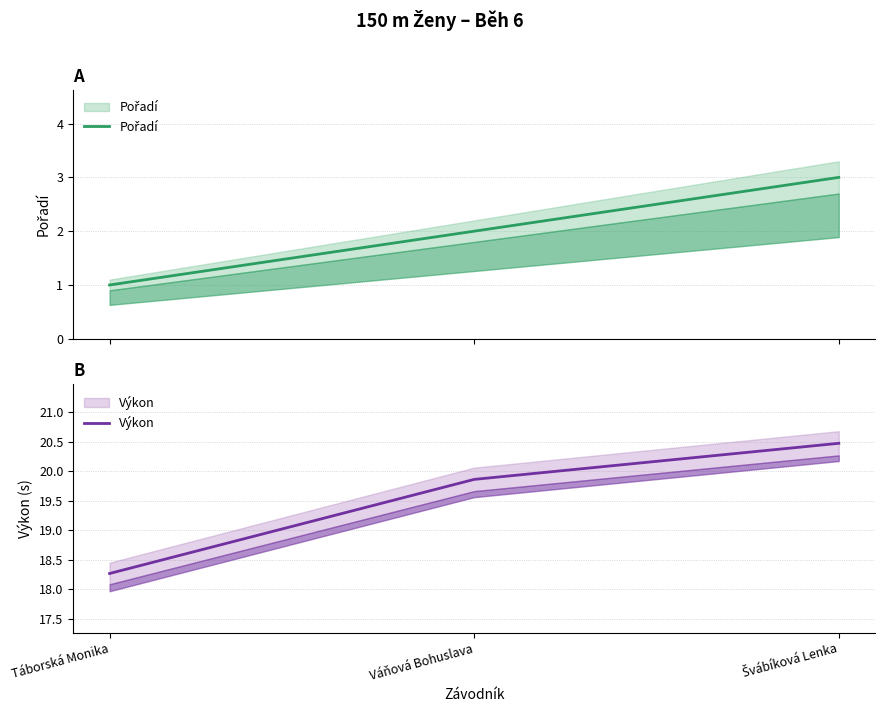

Between Váňová Bohuslava and Táborská Monika, which is larger?

Váňová Bohuslava